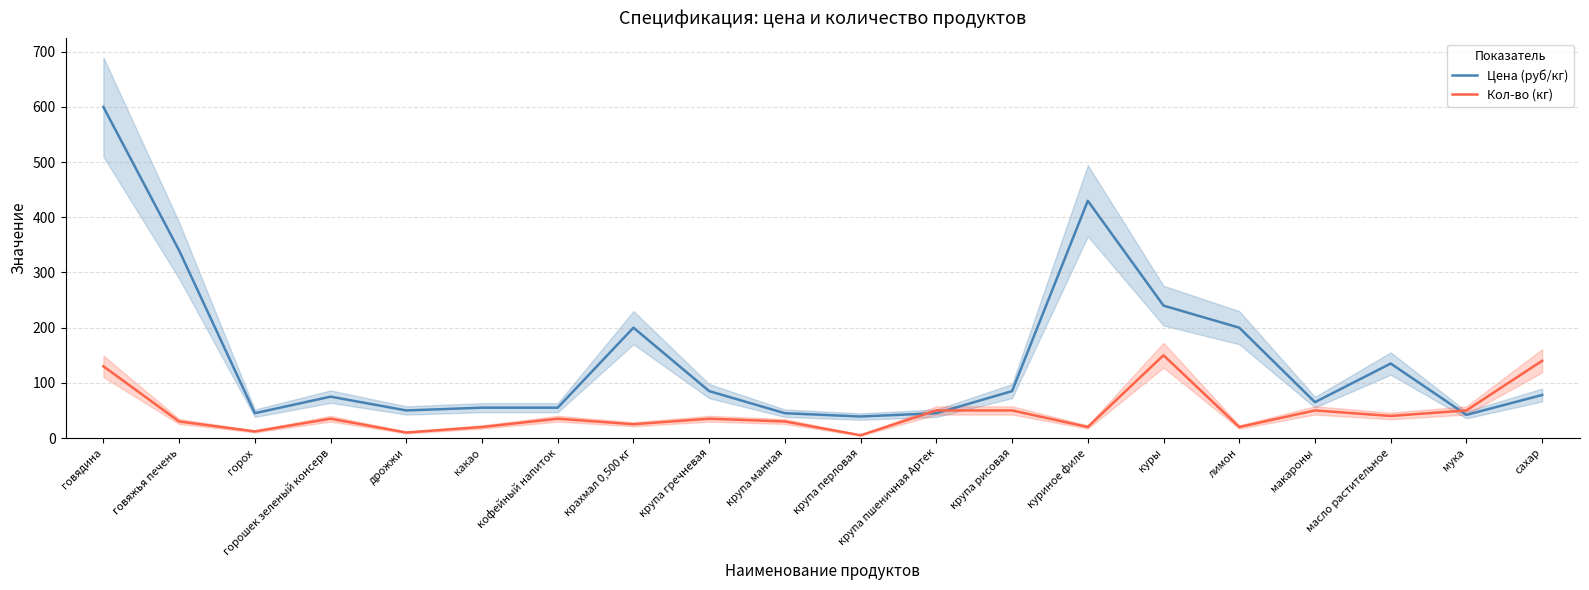

At крупа перловая, list the series in order from smallest to largest.

Кол-во (кг), Цена (руб/кг)